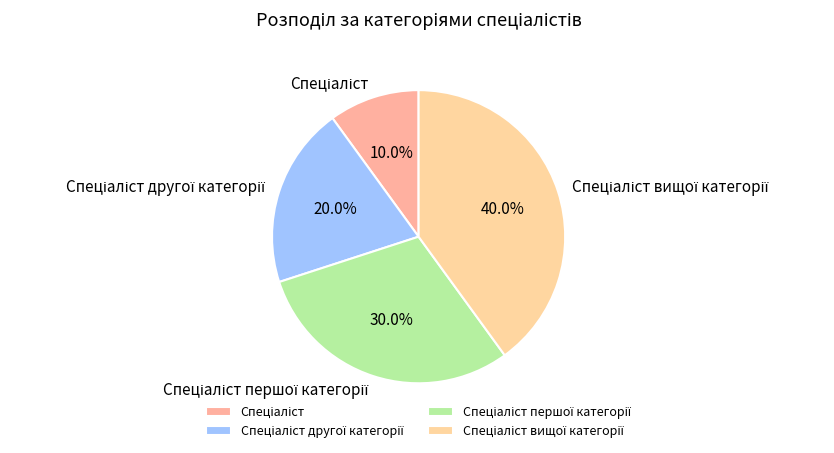

How many segments does this pie chart have?

4